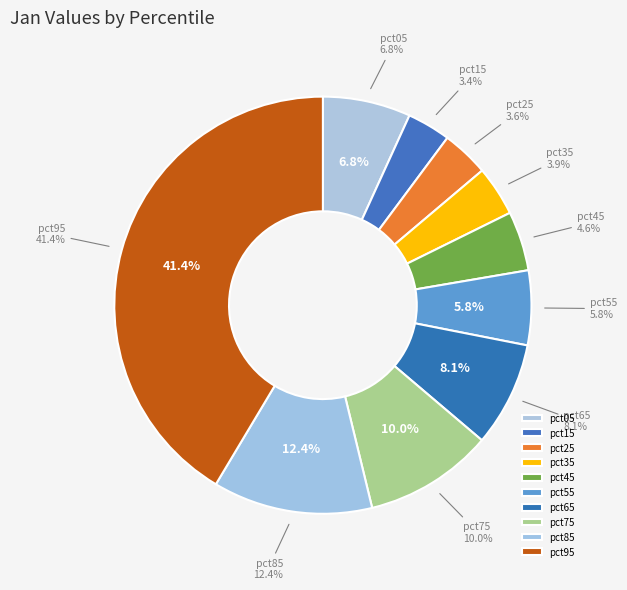

Rank the categories by value from highest to lowest.

pct95, pct85, pct75, pct65, pct05, pct55, pct45, pct35, pct25, pct15